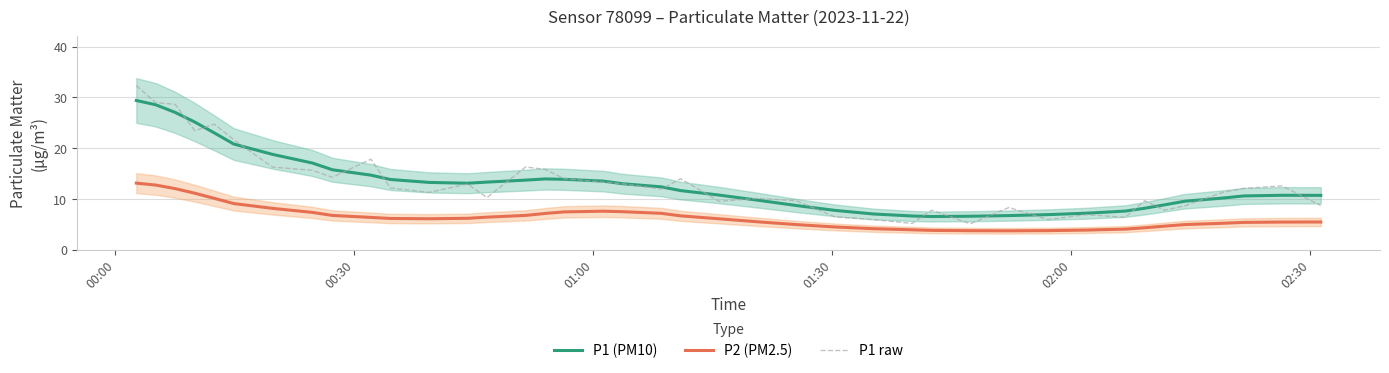

True or false: P2 (PM2.5) and P1 (PM10) intersect in this chart.

False